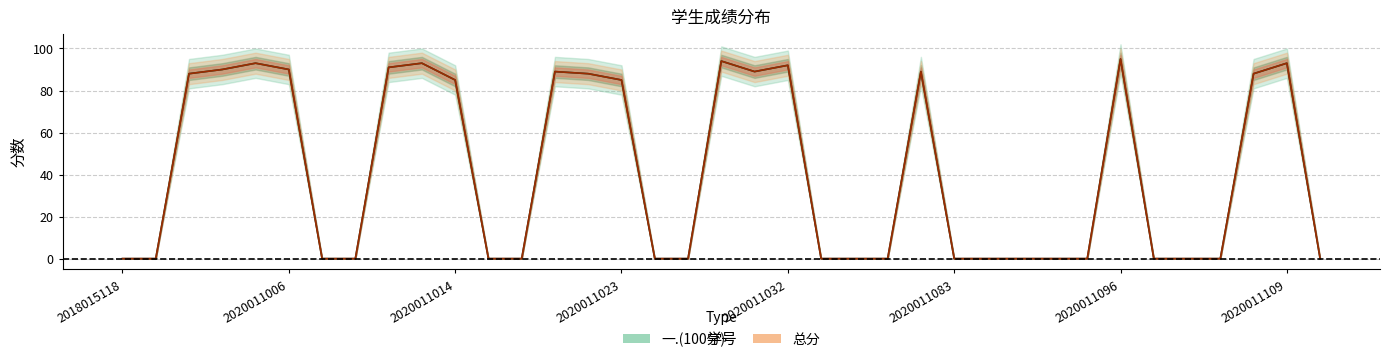

How many data points does each series have?

37